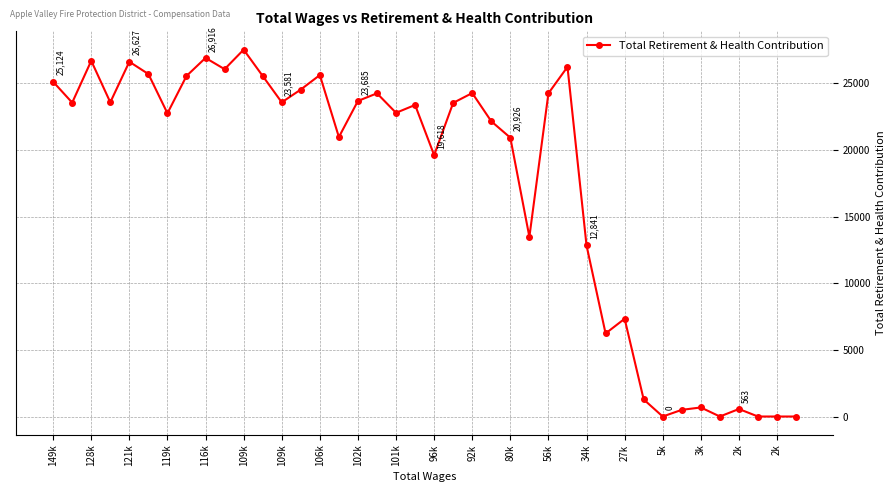

True or false: there are more than 1 points higher than both neighbors.

True